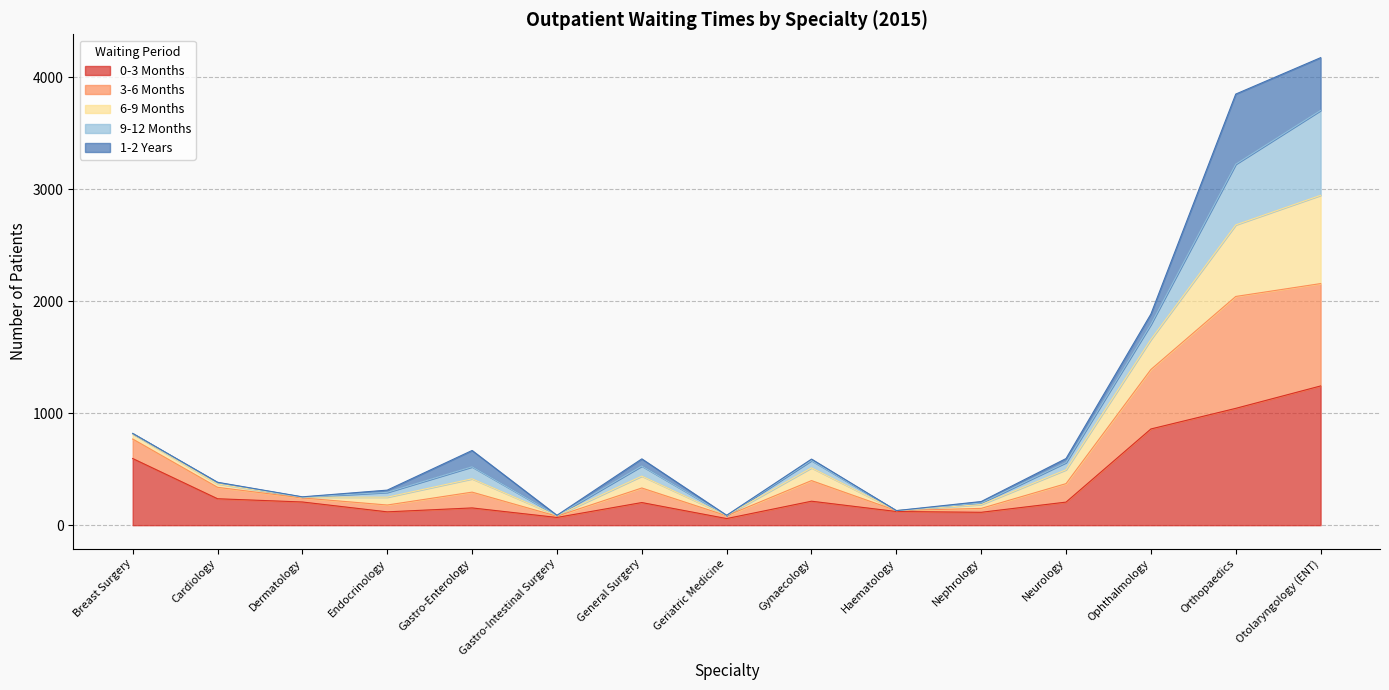

Does the chart display data point markers on the line(s)?

No